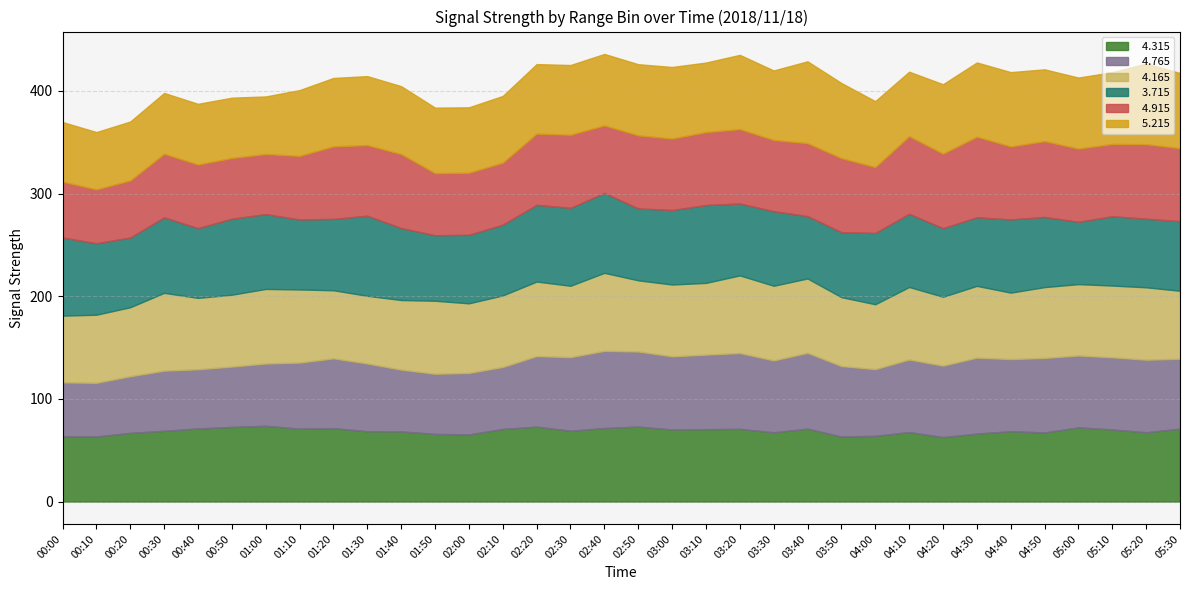

How many lines are shown in the chart?

6